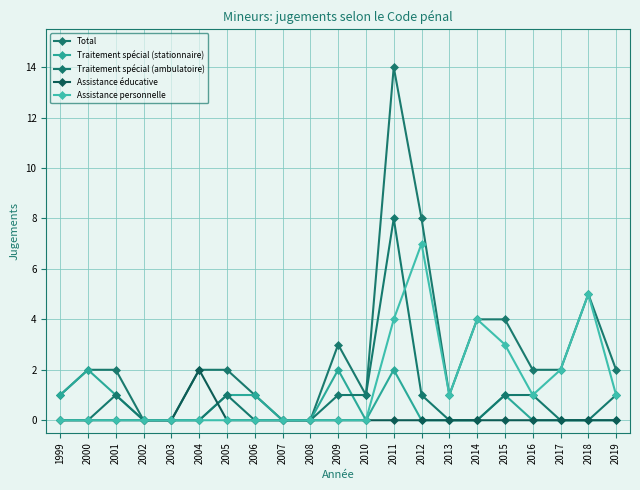

What is the greatest value displayed?

14